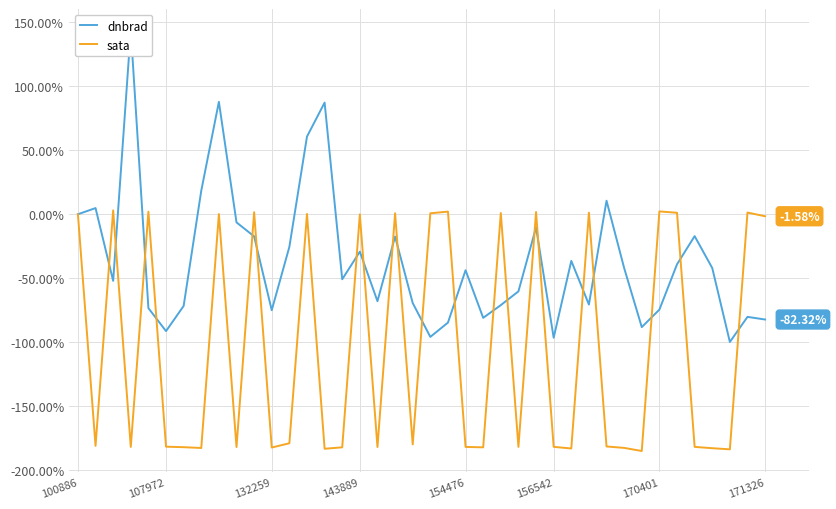

Between 11 and 31, which is larger?

31